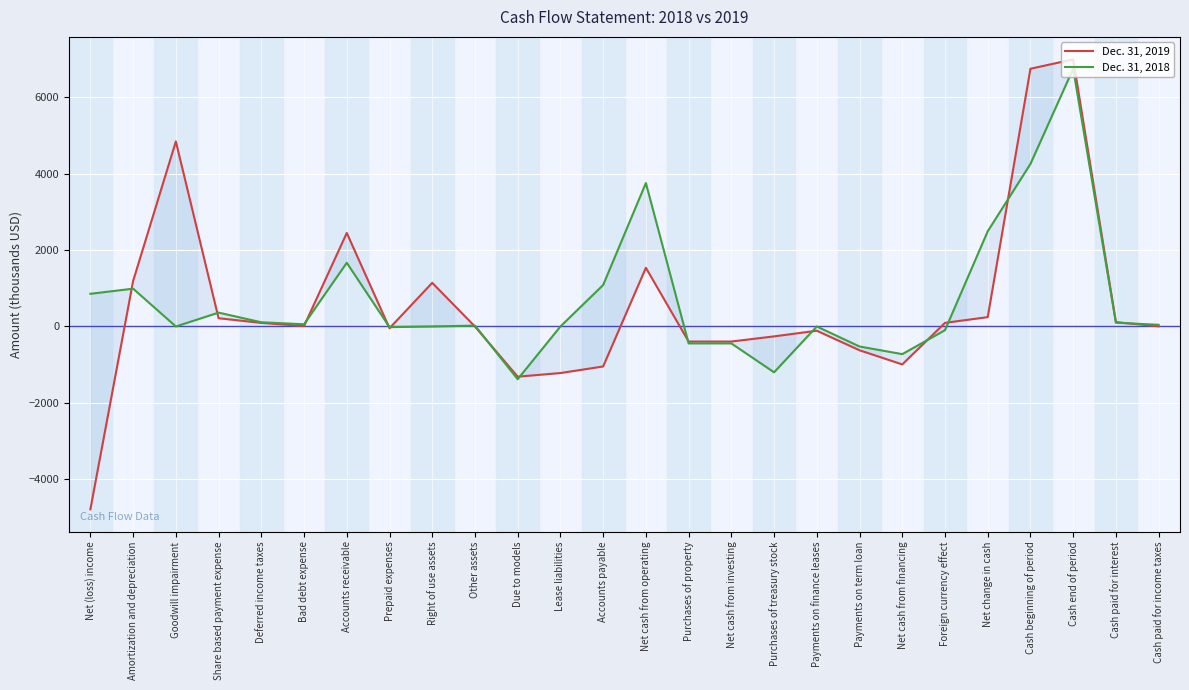

At which category is the sum across all series the highest?

Cash end of period